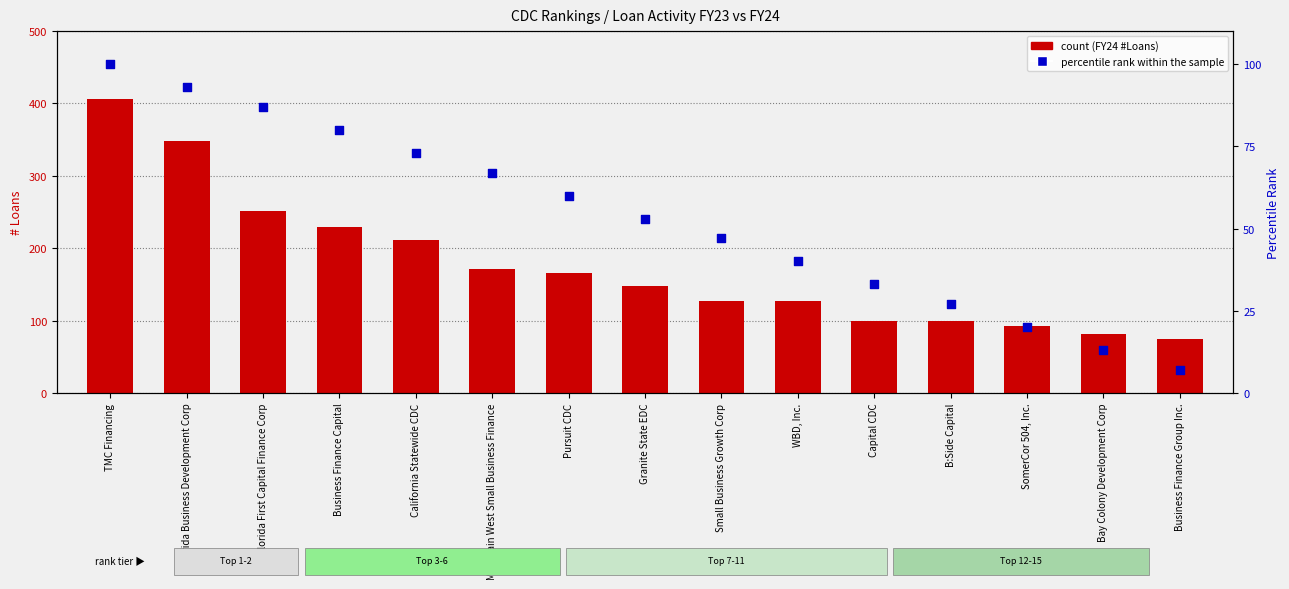

Which series contains the highest Y value?

count (FY24 #Loans)